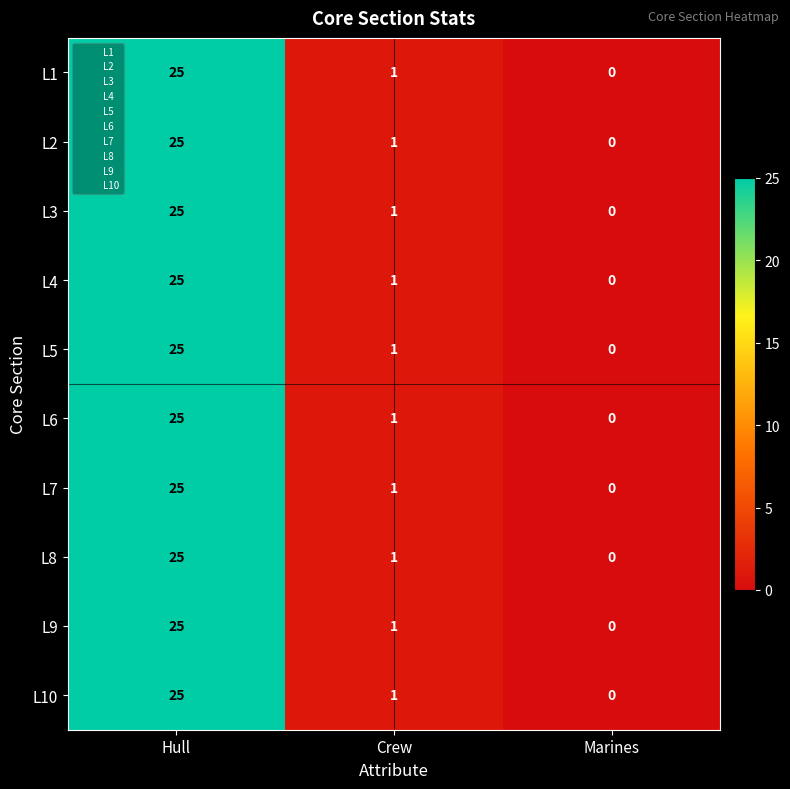

The L6 series shows 13 at Marines. True or false?

False